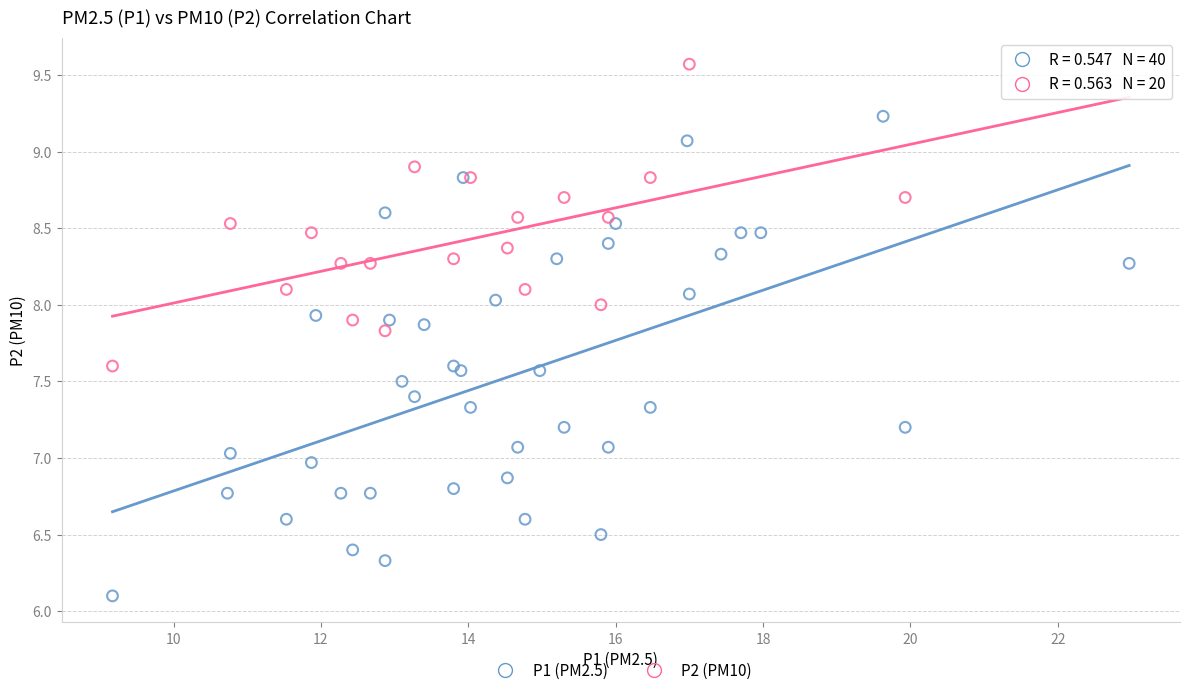

Which series contains the highest Y value?

P2 (PM10)